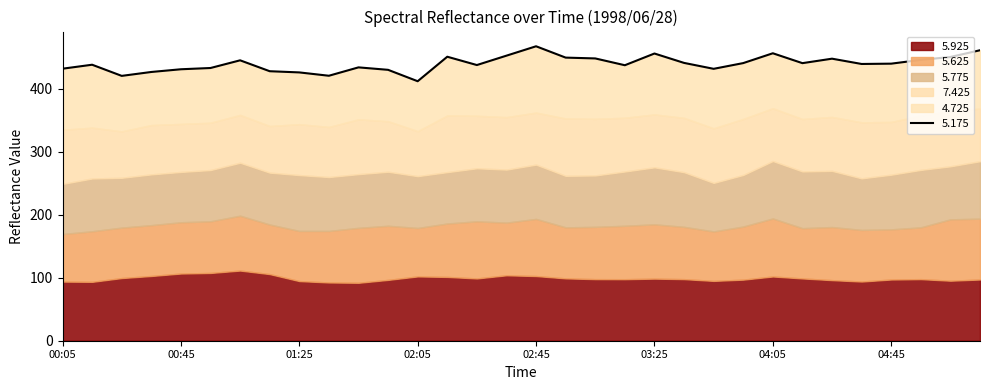

Reading left to right, what are all the values shown in this chart?

5.925: 93.9	93.5	99.5	102.8	106.7	107.6	111.4	105.8	94.7	92.5	92.0	96.6	102.1	101.3	98.9	103.9	102.7	99.0	97.8	97.7	98.6	97.8	95.0	97.0	102.0	98.9	96.2	94.0	97.2	97.8	95.3	97.2
5.625: 75.5	80.3	80.1	80.7	81.4	82.0	87.1	78.7	79.6	81.8	87.2	85.9	76.9	84.8	90.7	83.6	90.7	81.0	83.0	84.8	86.2	83.0	78.5	84.3	92.1	79.8	84.3	81.9	79.6	82.2	97.4	96.6
5.775: 79.6	83.8	79.1	80.6	79.9	81.4	84.1	82.4	88.7	85.6	85.3	85.8	82.3	81.6	84.2	84.2	86.2	81.8	81.6	86.2	90.5	86.8	77.1	81.9	91.2	90.1	89.2	81.9	86.8	91.2	84.2	91.2
7.425: 85.9	80.7	73.7	78.3	76.2	75.1	75.9	74.0	80.8	79.5	87.0	80.2	71.4	89.9	83.3	83.3	82.6	91.0	89.9	85.3	84.0	86.2	86.6	88.9	83.8	83.2	85.6	88.9	83.8	86.2	87.3	83.6
4.725: 97.0	99.9	88.1	84.3	86.8	86.9	86.7	87.0	82.2	81.3	82.5	81.6	79.3	93.3	80.6	97.6	105.3	96.7	95.9	83.4	96.7	87.3	94.5	88.7	87.3	88.7	92.5	92.7	92.5	88.5	86.3	92.6
5.175: 81.1	83.4	82.1	84.8	85.8	84.5	83.2	81.3	81.4	89.3	91.8	82.2	80.7	91.6	84.6	81.2	83.4	89.0	91.6	83.4	83.2	88.5	91.4	76.3	102.1	92.2	89.9	100.2	93.7	87.3	95.9	85.8